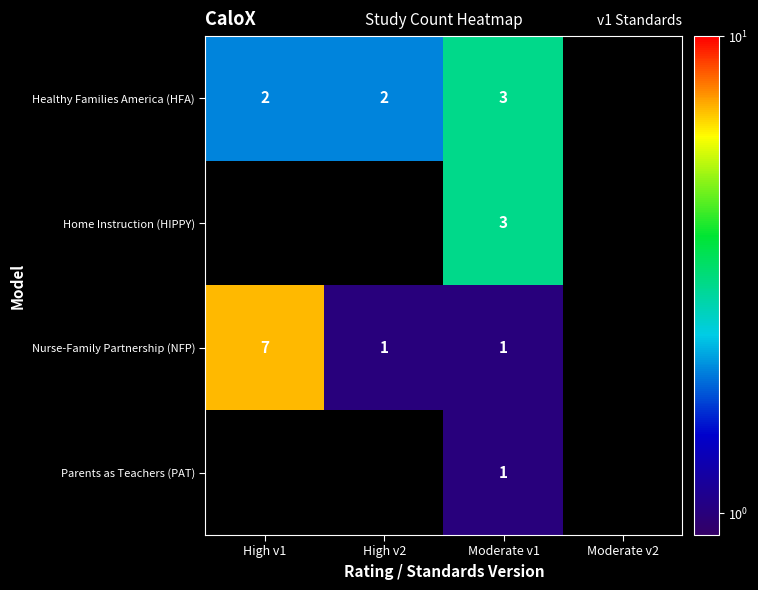

Is it true that Parents as Teachers (PAT) equals 1 at Moderate v1?

True